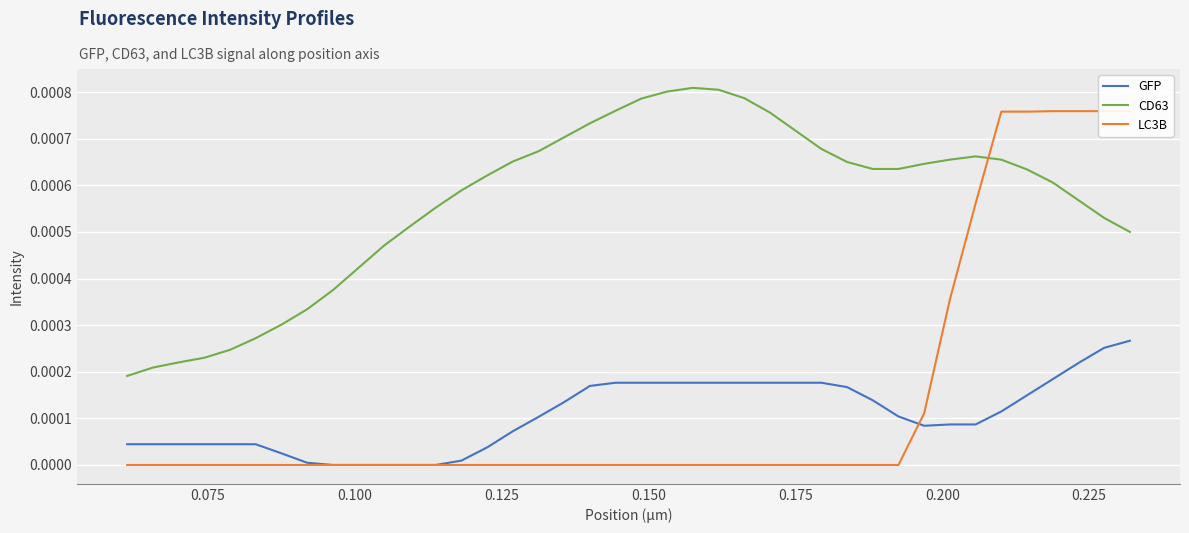

True or false: CD63 and GFP intersect in this chart.

False